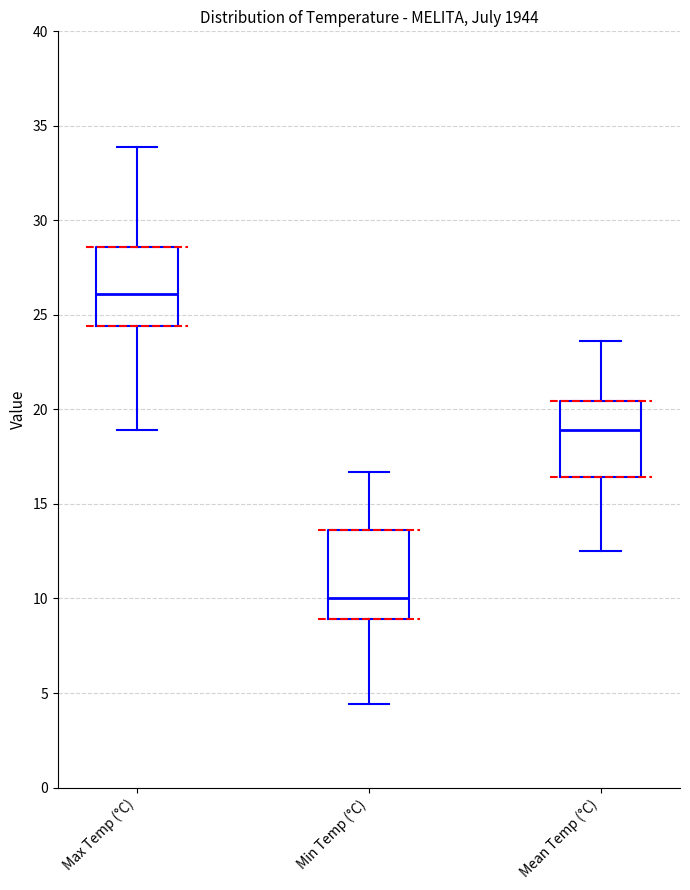

Which box has the highest median line?

Max Temp (°C)